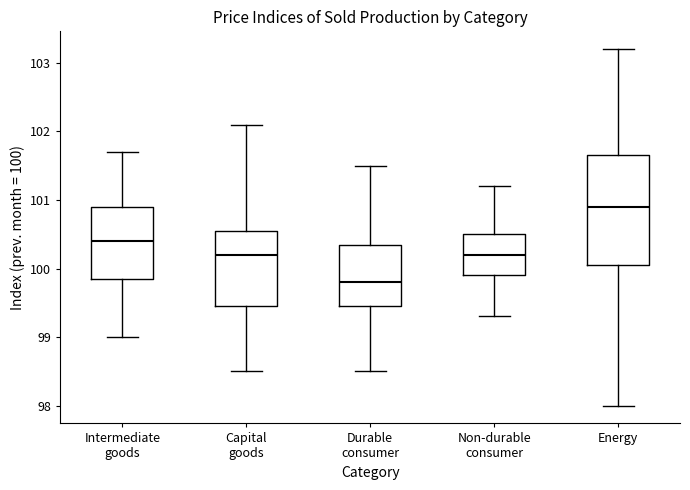

Where does the lower whisker of the box for Durable consumer end on the y-axis? The values are not printed on the chart, so give them approximately, as read against the axis.

98.5